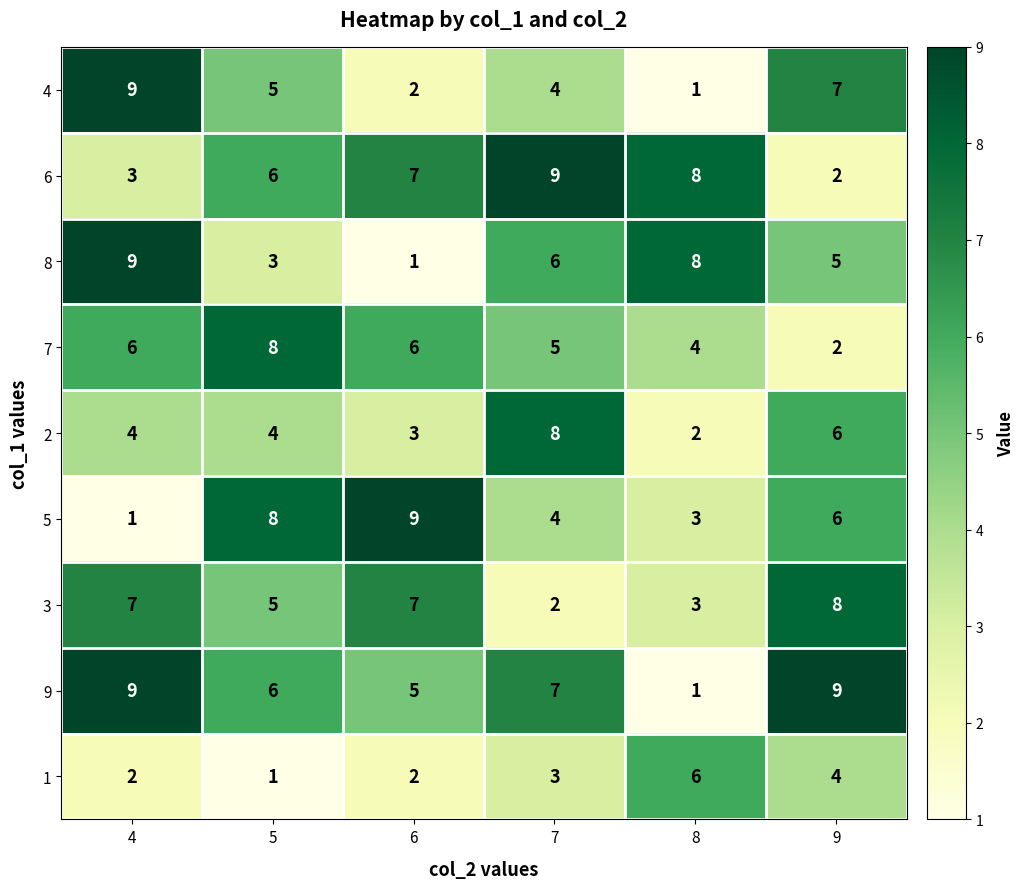

What is the greatest value displayed?

9